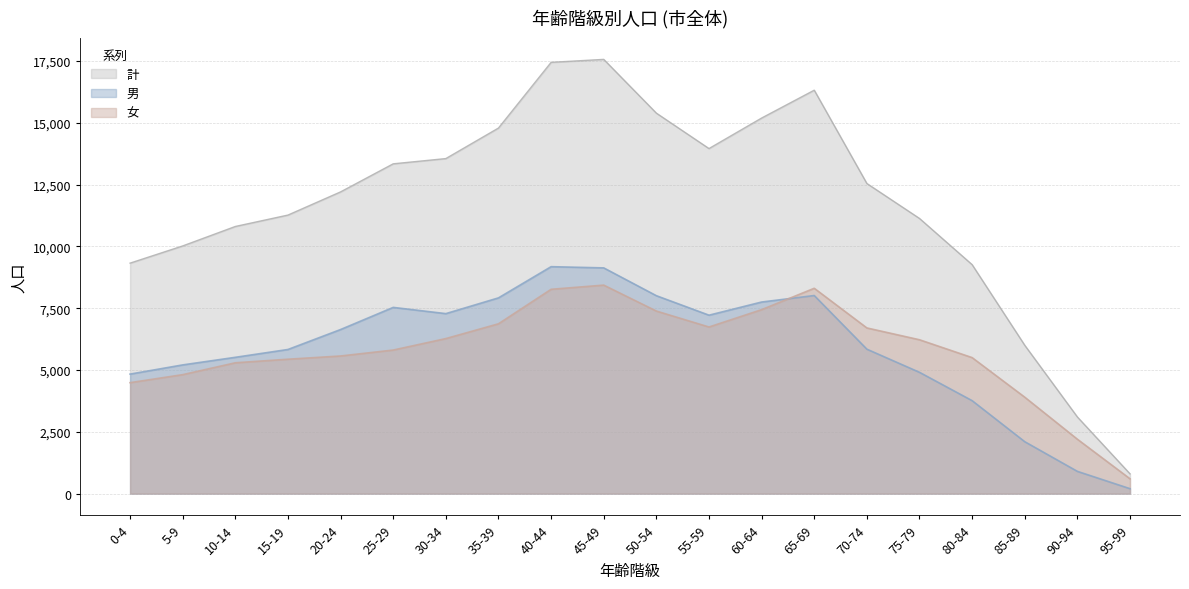

True or false: 女 has a value of 10102 at 30-34.

False